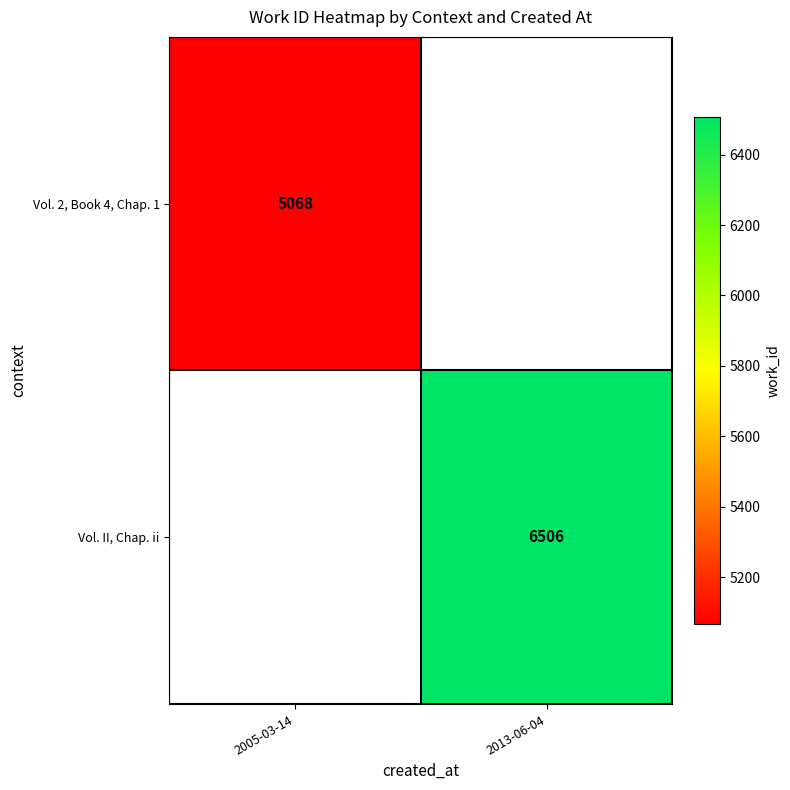

The Vol. II, Chap. ii series shows 6506 at 2013-06-04. True or false?

True